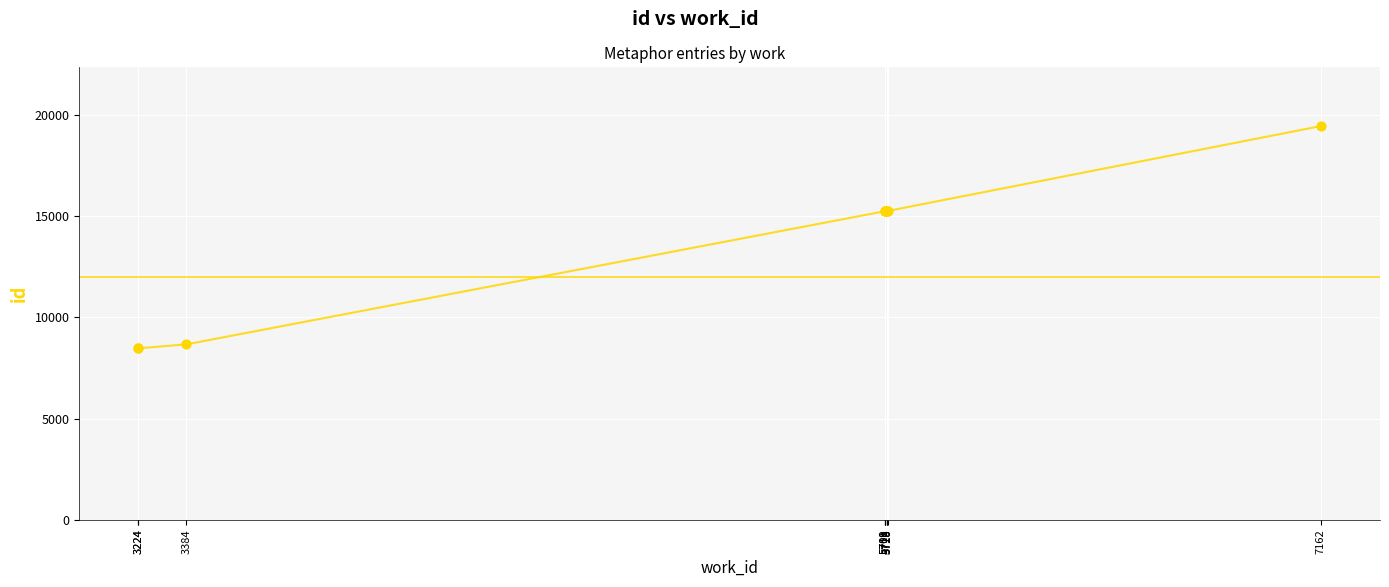

Between 7162 and 5709, which is larger?

7162